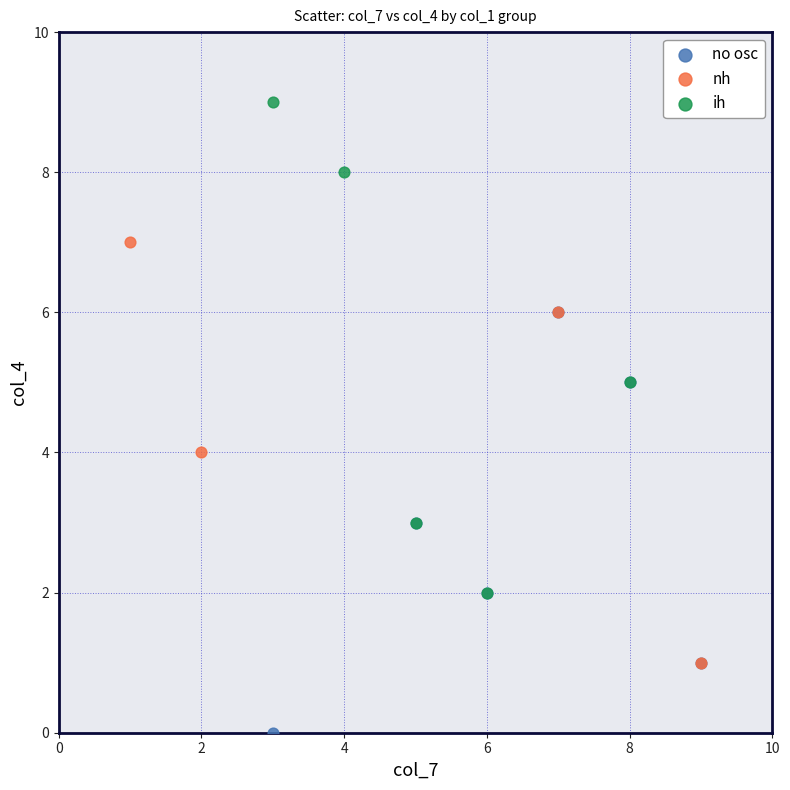

Which series reaches the maximum Y coordinate?

ih